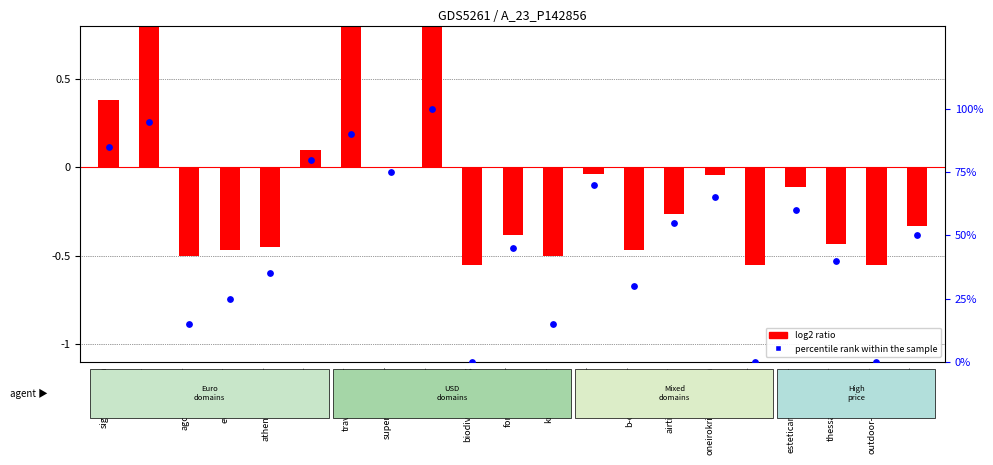

Which series has the largest Y range (max minus min)?

percentile rank within the sample